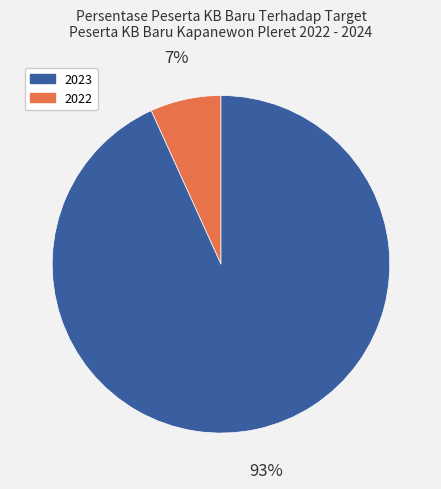

To the nearest percent, what is the difference between the largest and smallest slice percentages?

86%